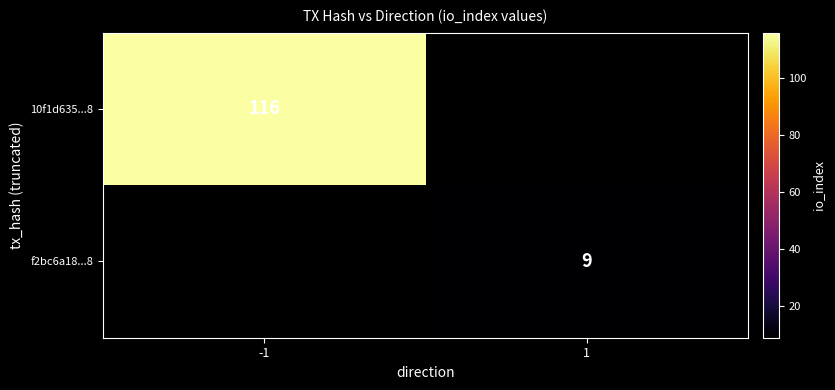

The value of f2bc6a18...8 at 1 is 9. True or false?

True